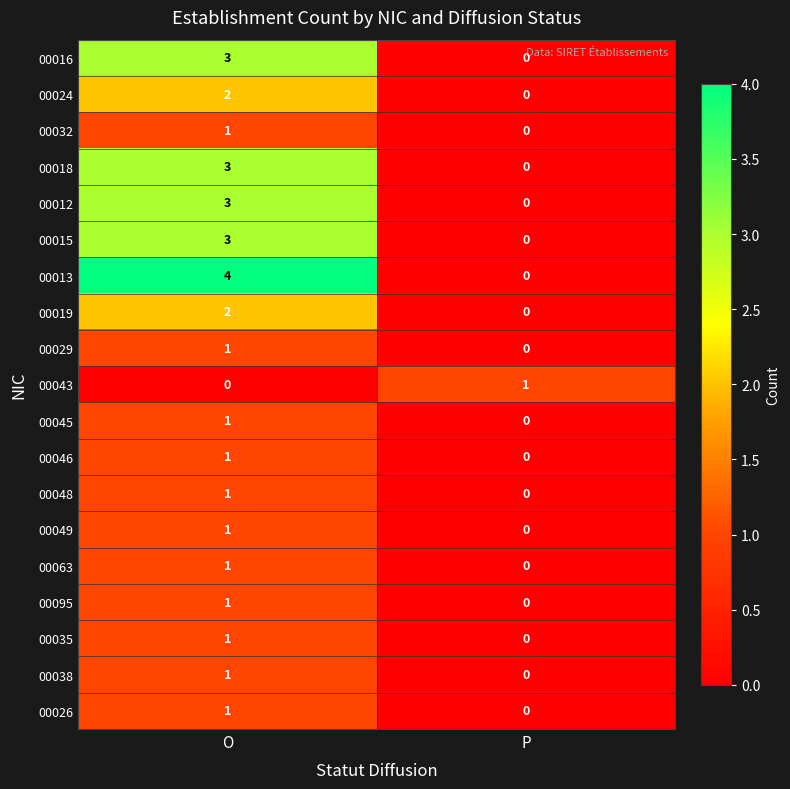

What is the greatest value displayed?

4